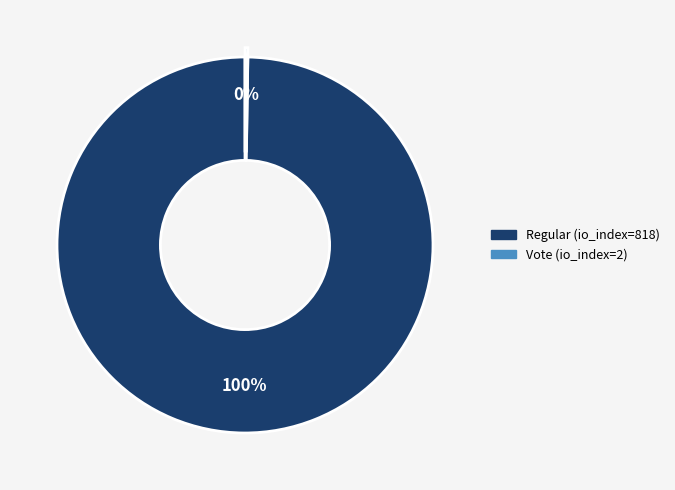

Is there a majority slice in this chart?

Yes